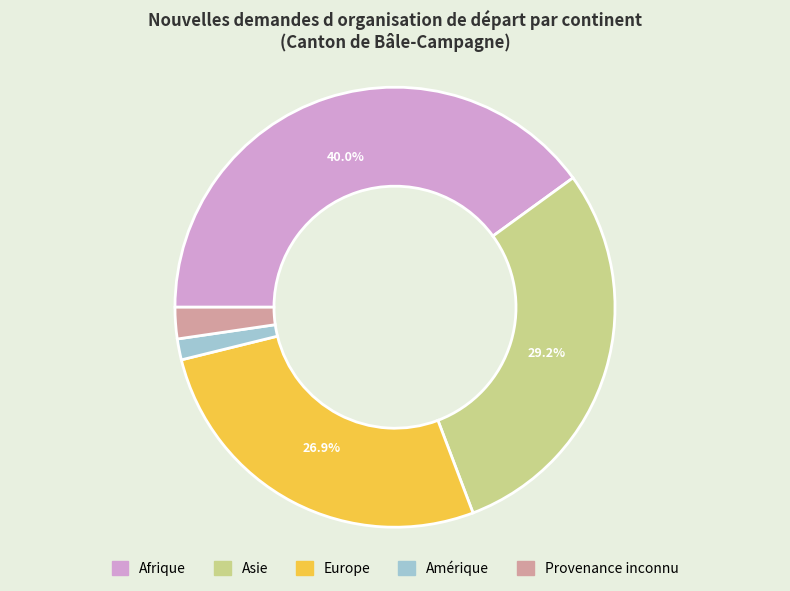

What is the ratio of the value at Afrique to the value at Europe?

1.5